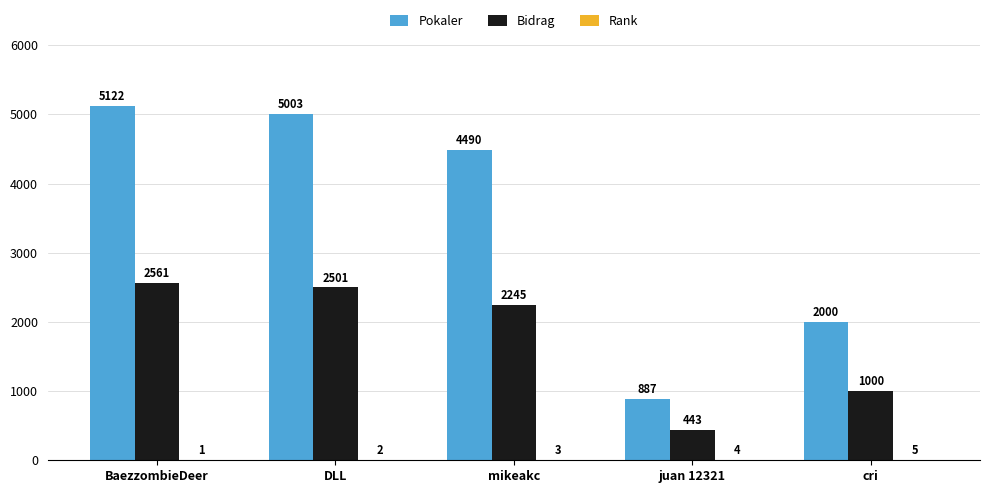

How many data points does each series have?

5